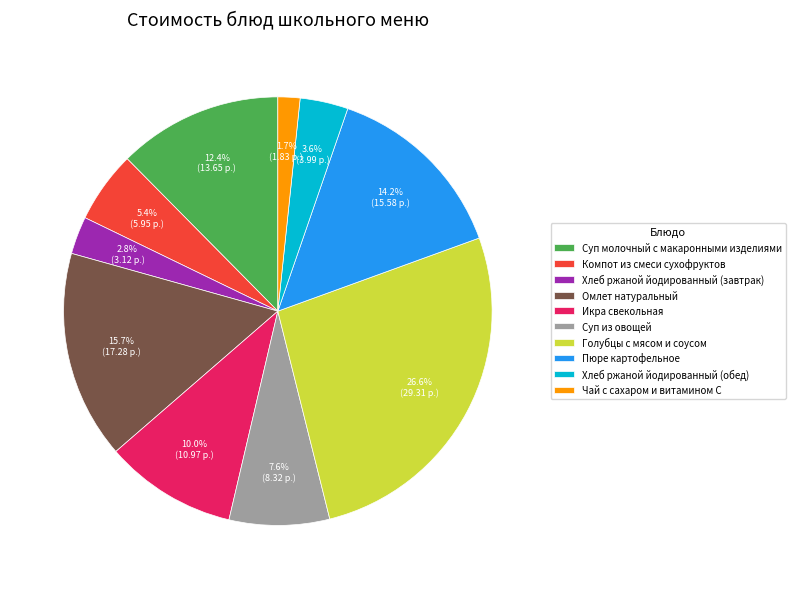

How many slices are in this pie chart?

10